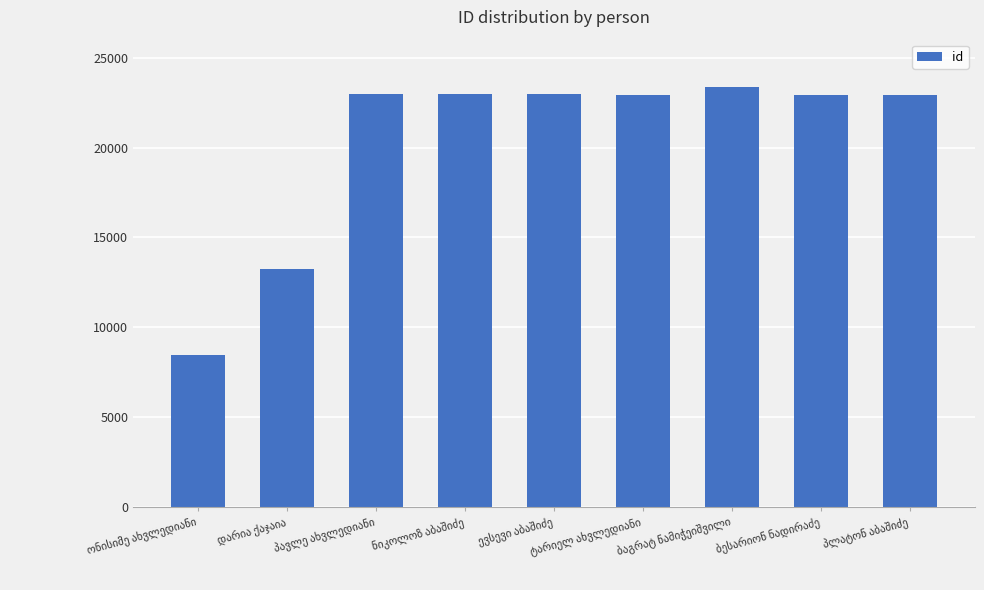

What is the smallest value displayed?

8457